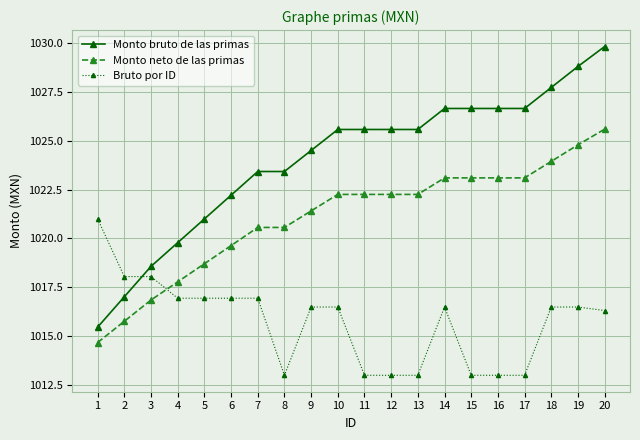

How many lines are shown in the chart?

3